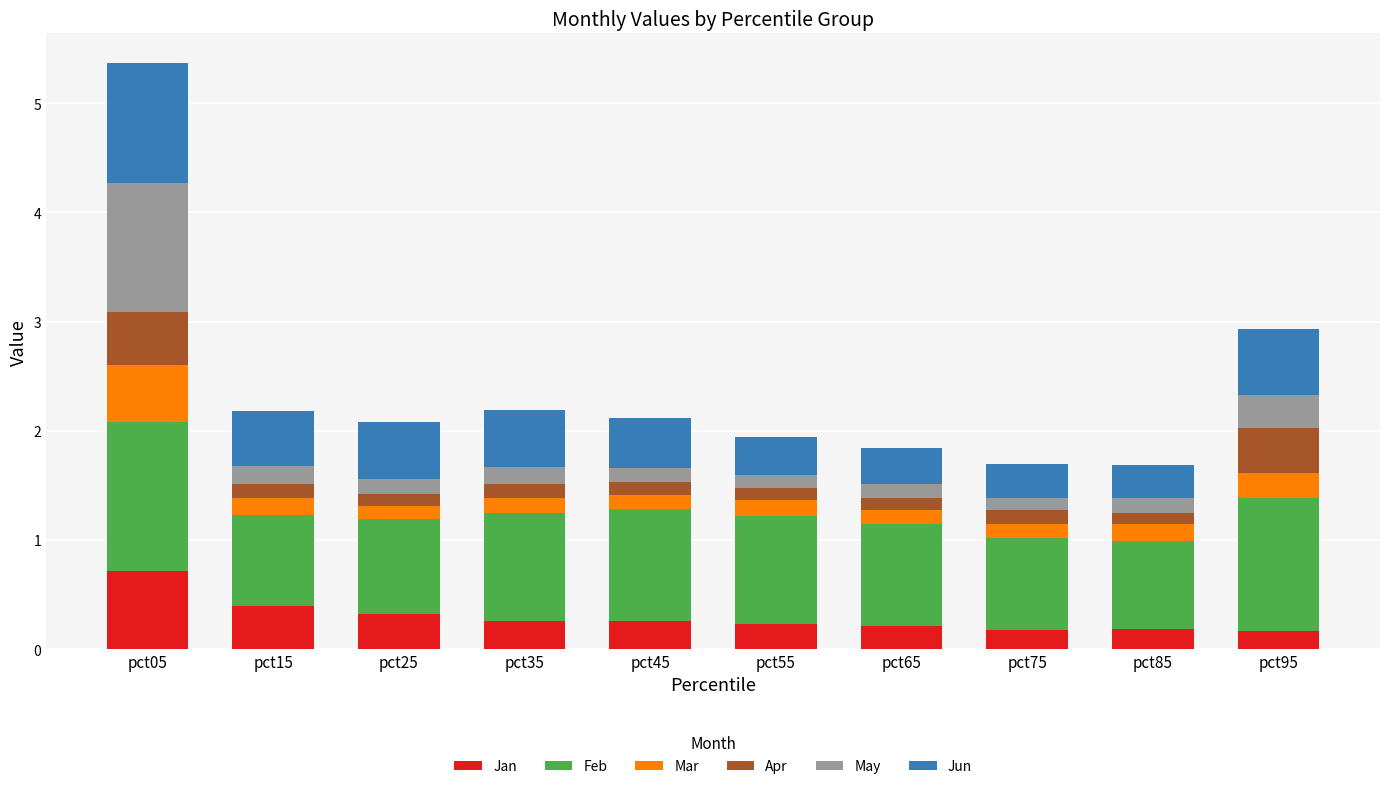

What is the difference between the maximum and minimum values in the Jan series?

0.5